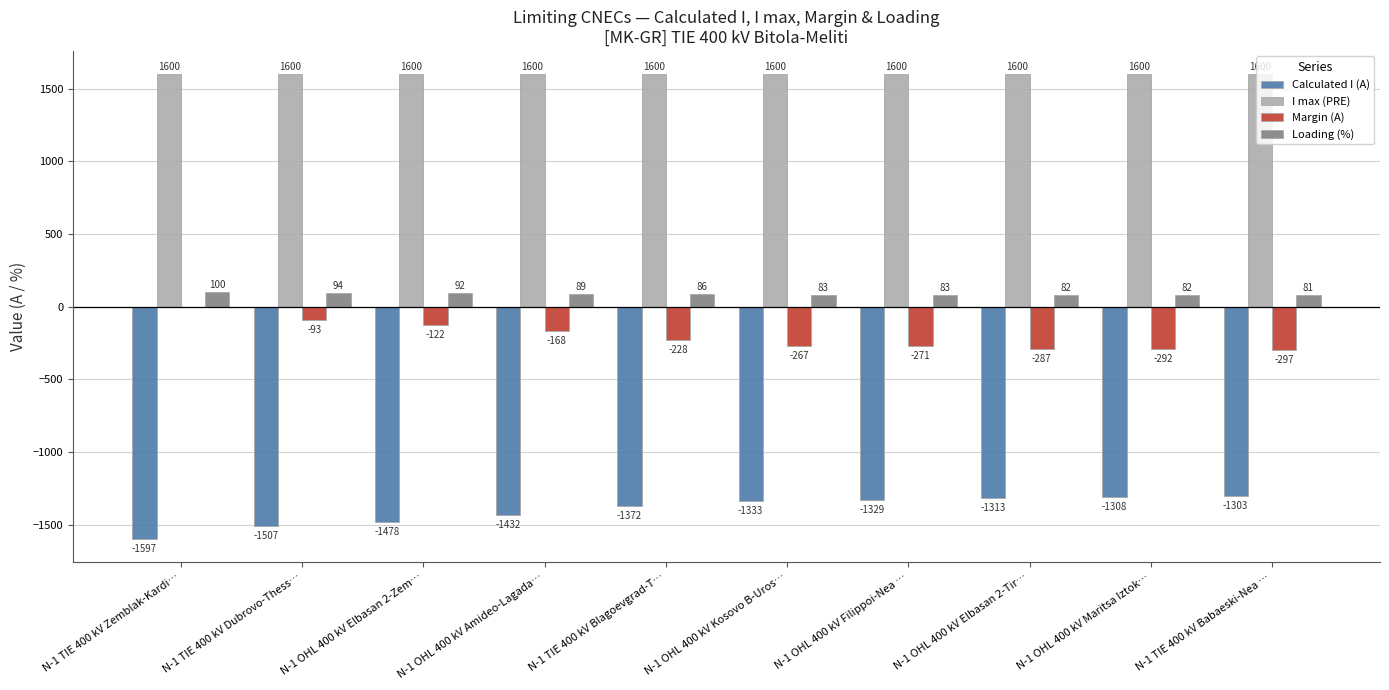

Read the Calculated I (A) value at N-1 TIE 400 kV Babaeski-Nea …, to the nearest 5.

-1305